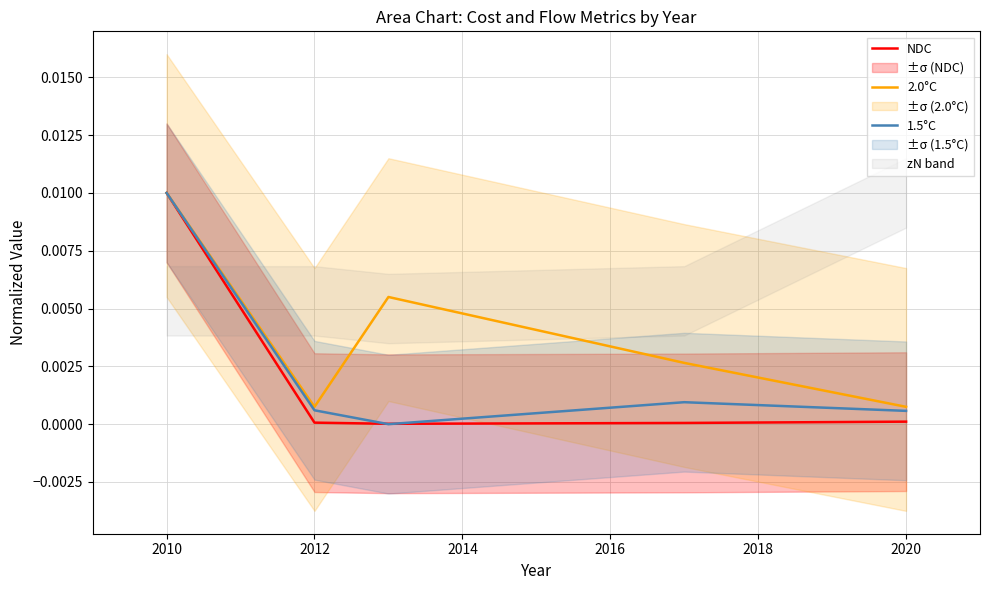

Rank the series at 2014 from lowest to highest value.

NDC, 1.5°C, 2.0°C